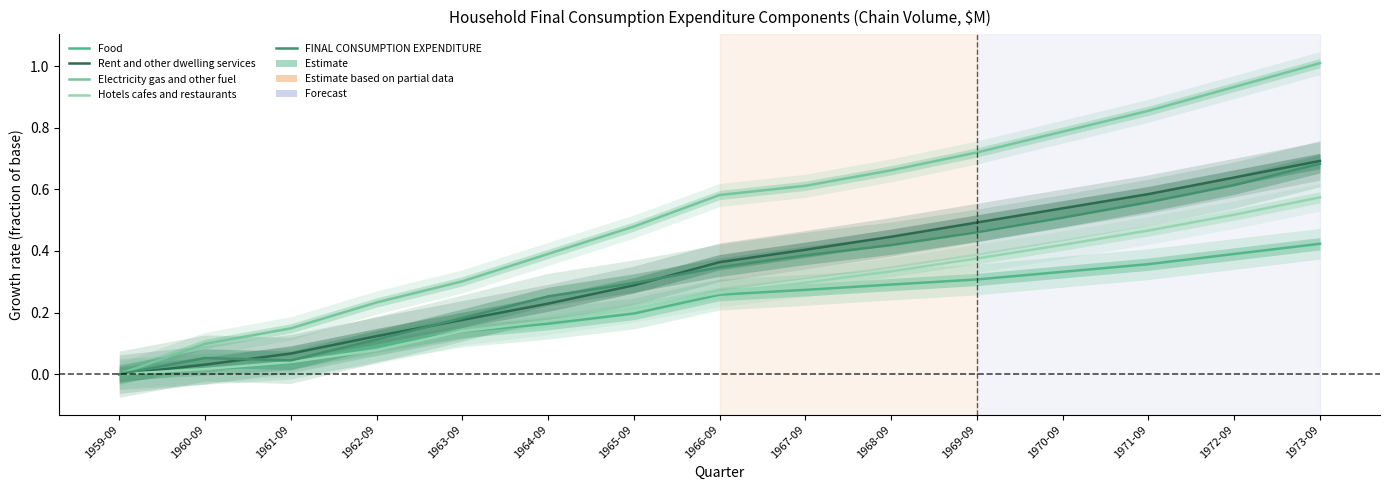

True or false: Hotels cafes and restaurants and Electricity gas and other fuel cross at least once.

False